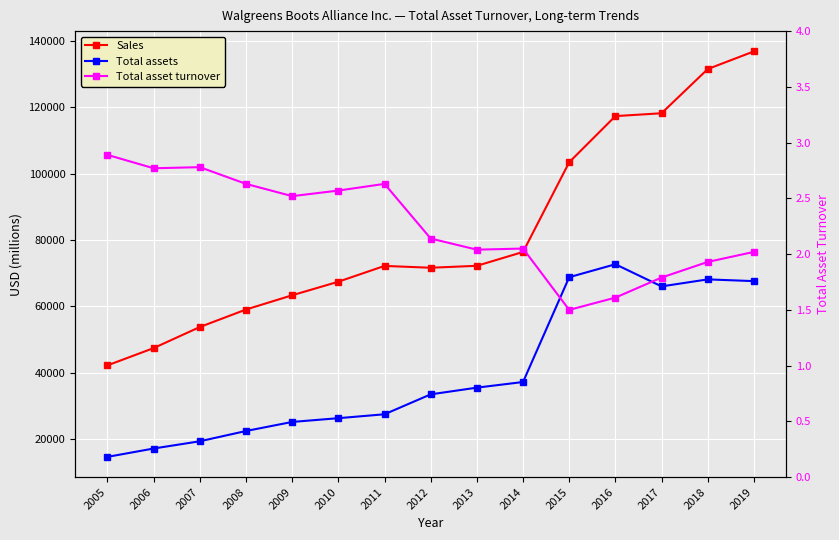

What is the difference between the highest and lowest values at 2013?

72215.0